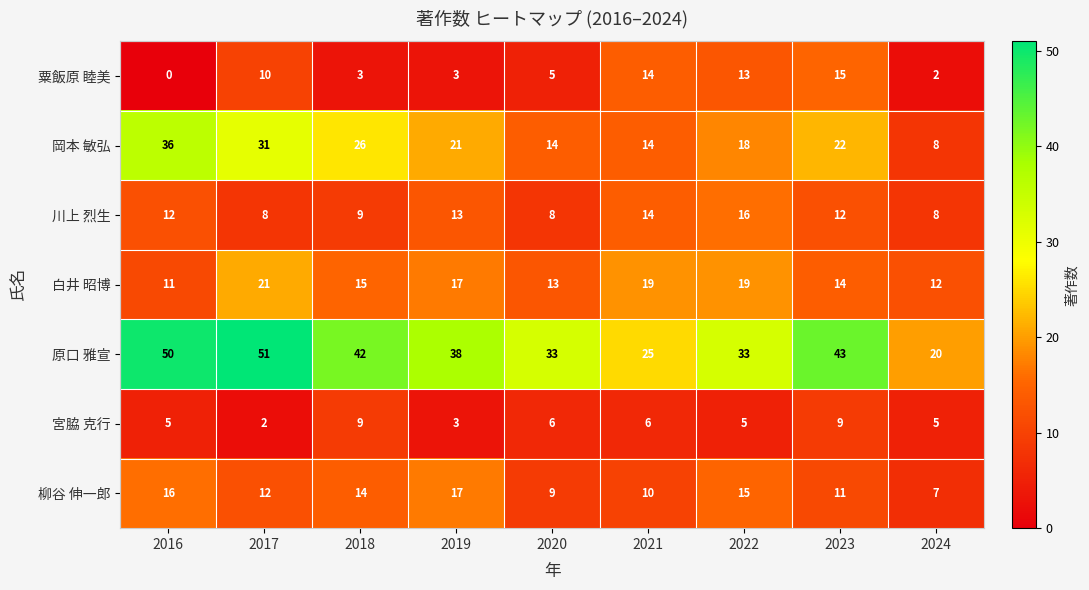

What is the difference between the highest and lowest values at 2018?

39